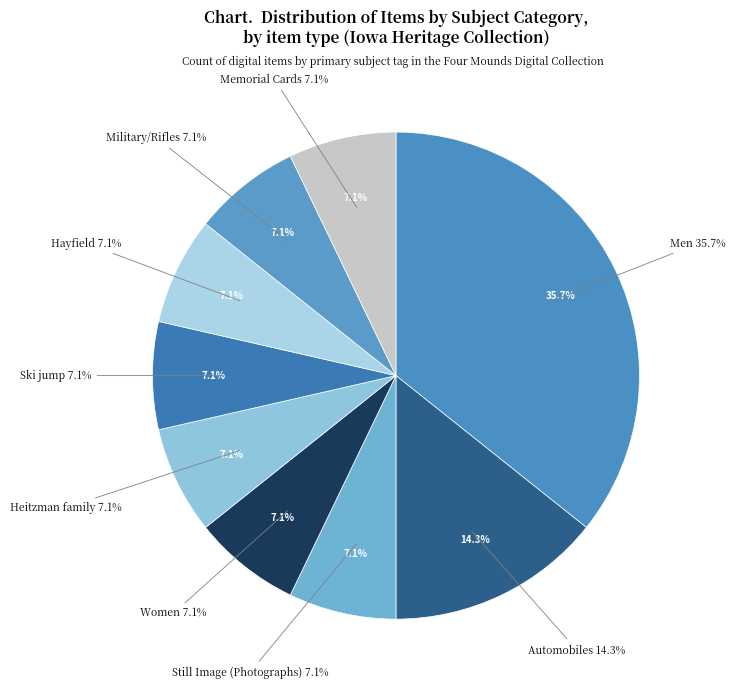

Do Heitzman family and Photographs together represent more than half of the pie?

No